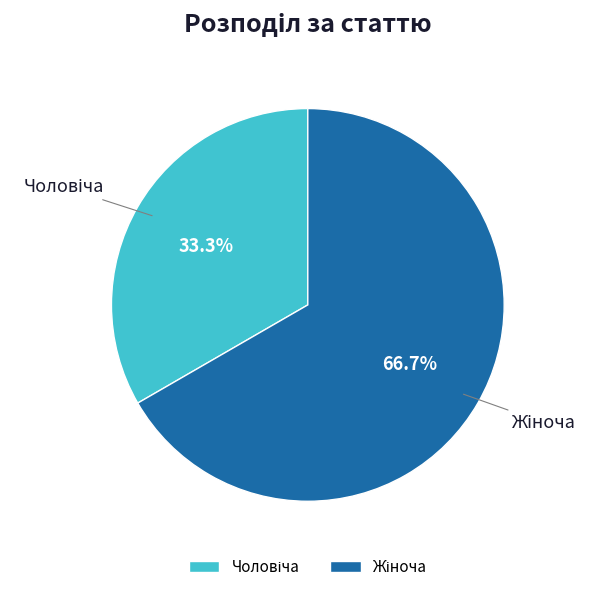

To the nearest percent, what is the average slice percentage?

50%